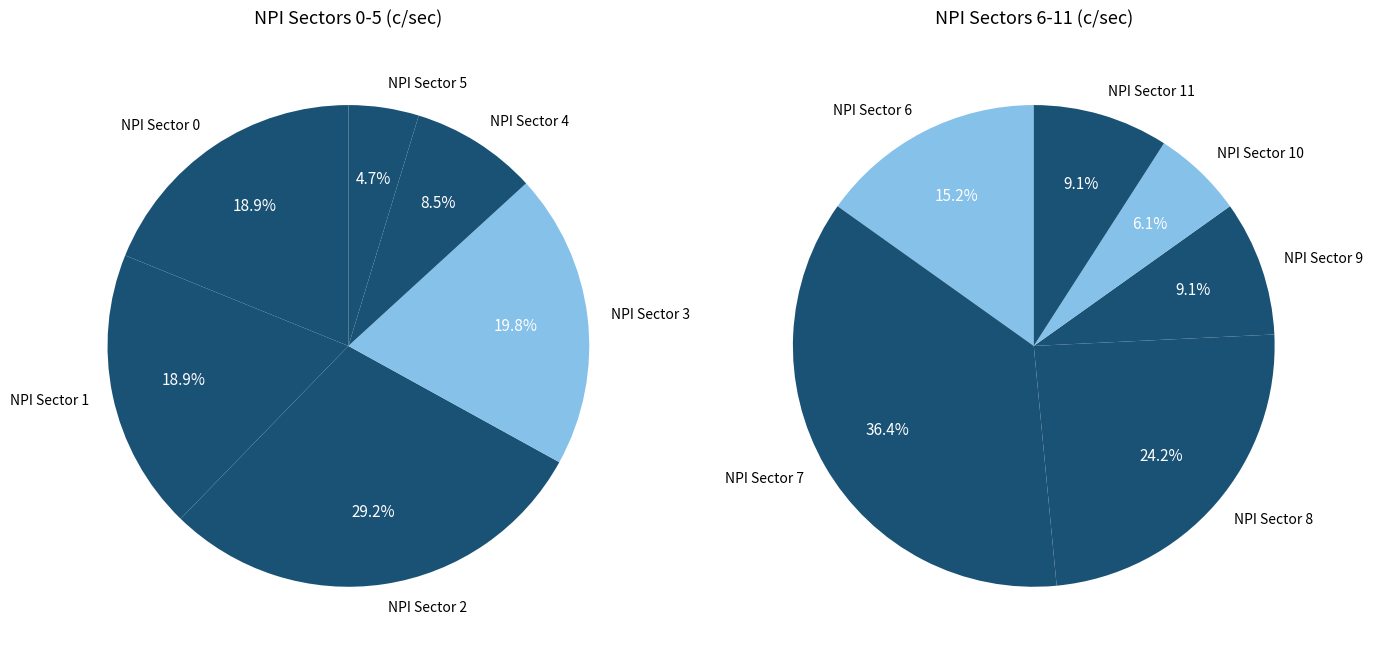

Count the number of slices in the pie.

12